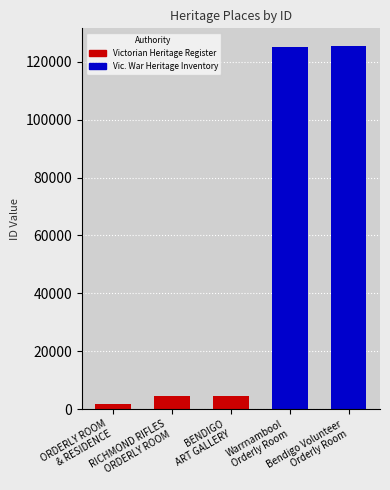

What is the sum of the values at Warrnambool Orderly Room and Bendigo Volunteer Orderly Room?

250515